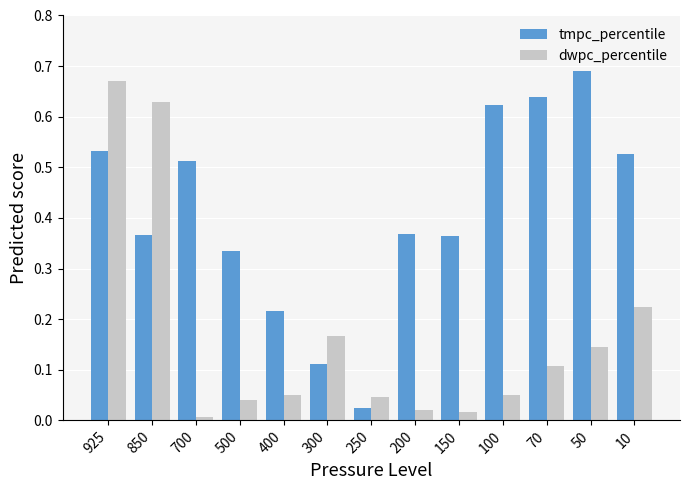

Is the value of tmpc_percentile at 200 greater than the value of dwpc_percentile at 925?

No